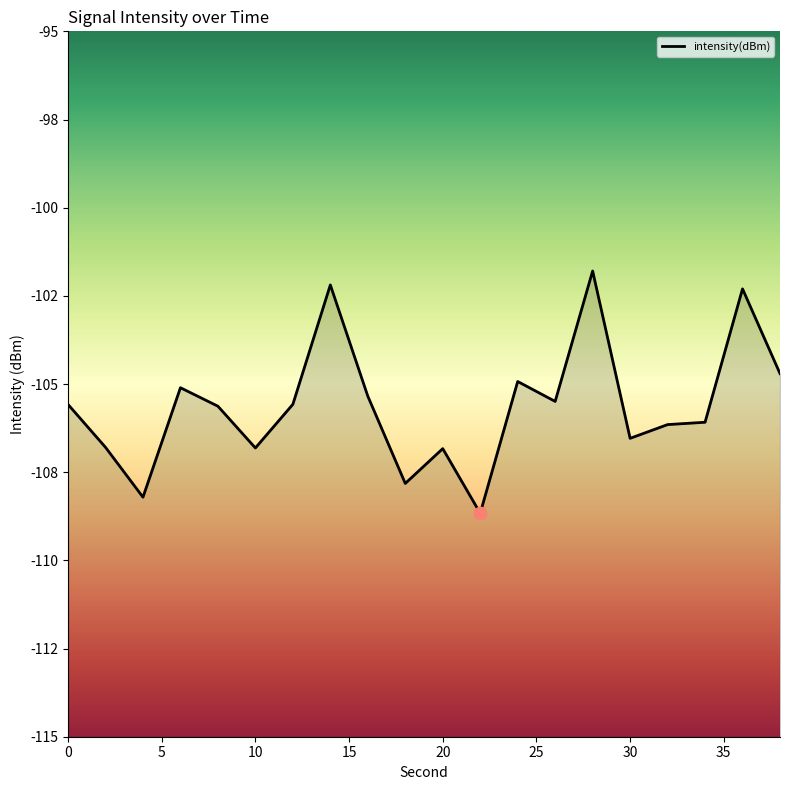

What is the change in value from 28 to 38?

-2.9